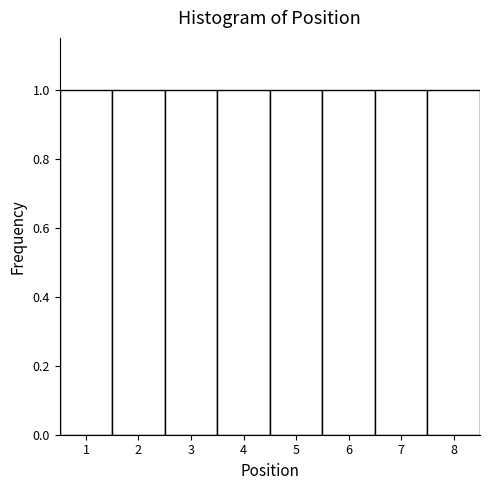

Reading left to right, list every bar in this chart as the range it spans on the x-axis followed by its height. The values are not printed on the chart, so give them approximately, as read against the axis.

0.5 to 1.5: 1
1.5 to 2.5: 1
2.5 to 3.5: 1
3.5 to 4.5: 1
4.5 to 5.5: 1
5.5 to 6.5: 1
6.5 to 7.5: 1
7.5 to 8.5: 1